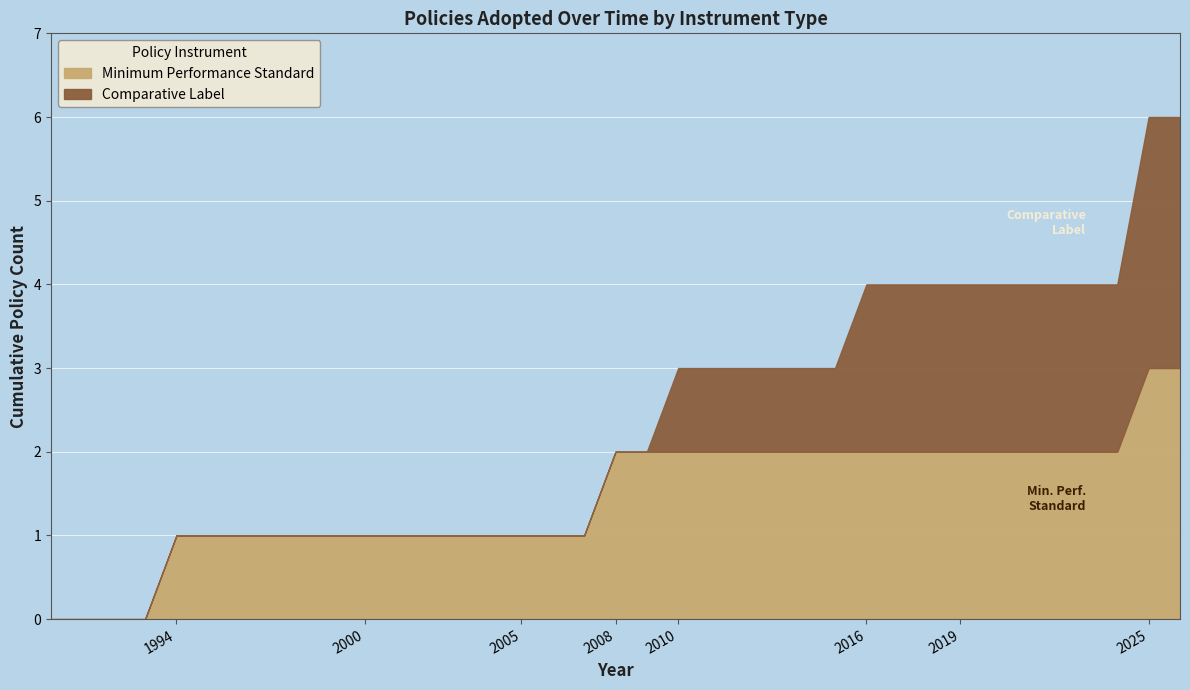

True or false: Minimum Performance Standard has a value of 432 at 2010.

False